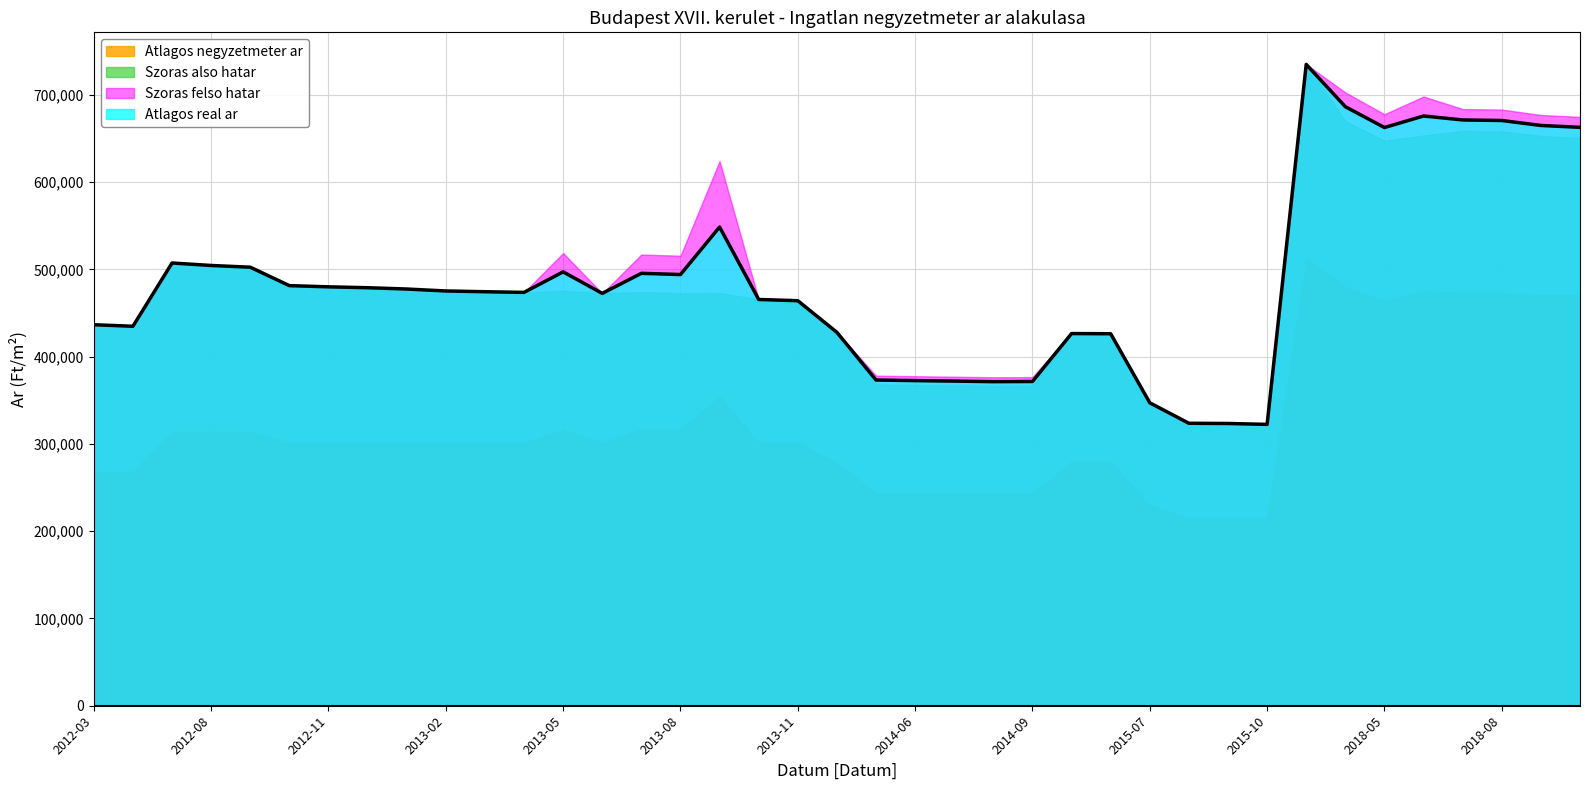

True or false: Atlagos negyzetmeter ar has more than 0 interior local peaks.

True